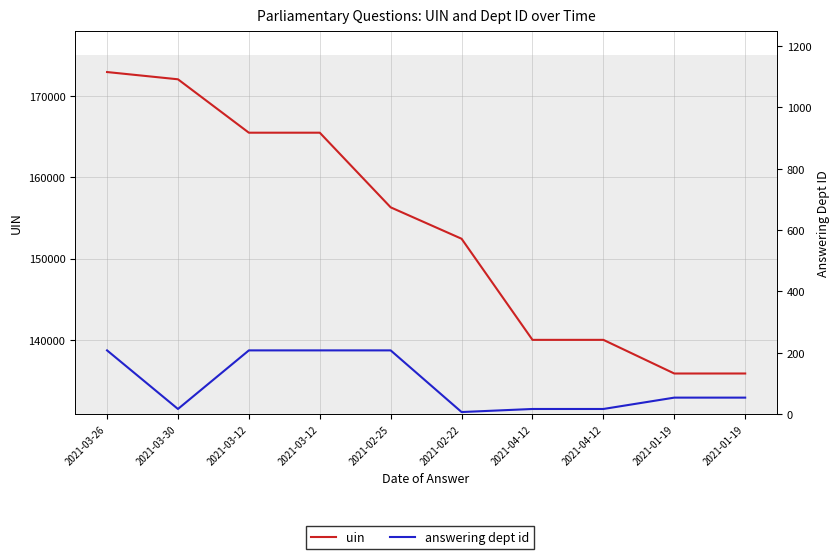

What is the difference between the highest and lowest values at 2021-02-25?

156081